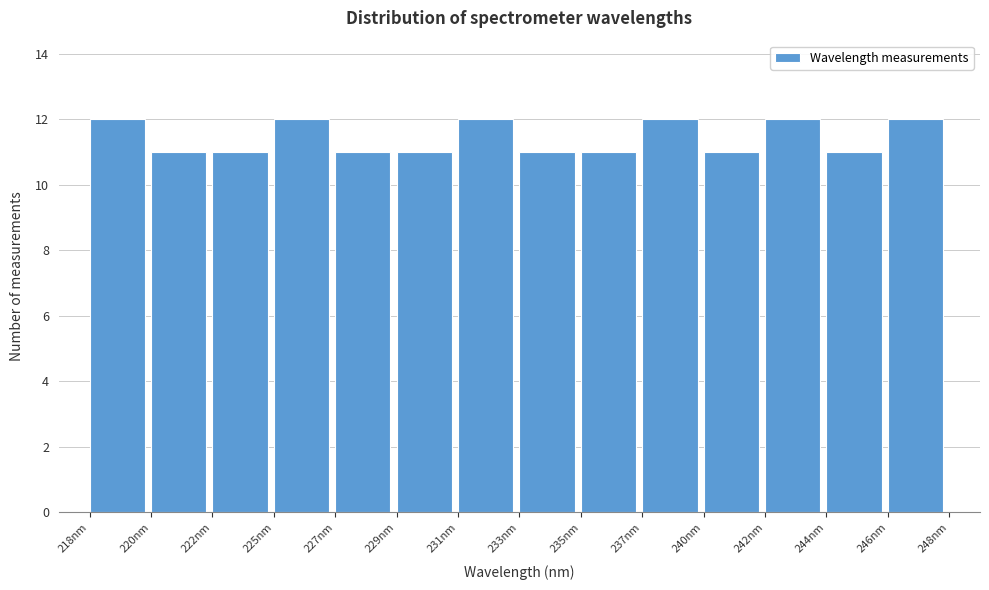

Reading right to left, extract all data points from this chart.

246nm=12	244nm=11	242nm=12	240nm=11	237nm=12	235nm=11	233nm=11	231nm=12	229nm=11	227nm=11	225nm=12	222nm=11	220nm=11	218nm=12